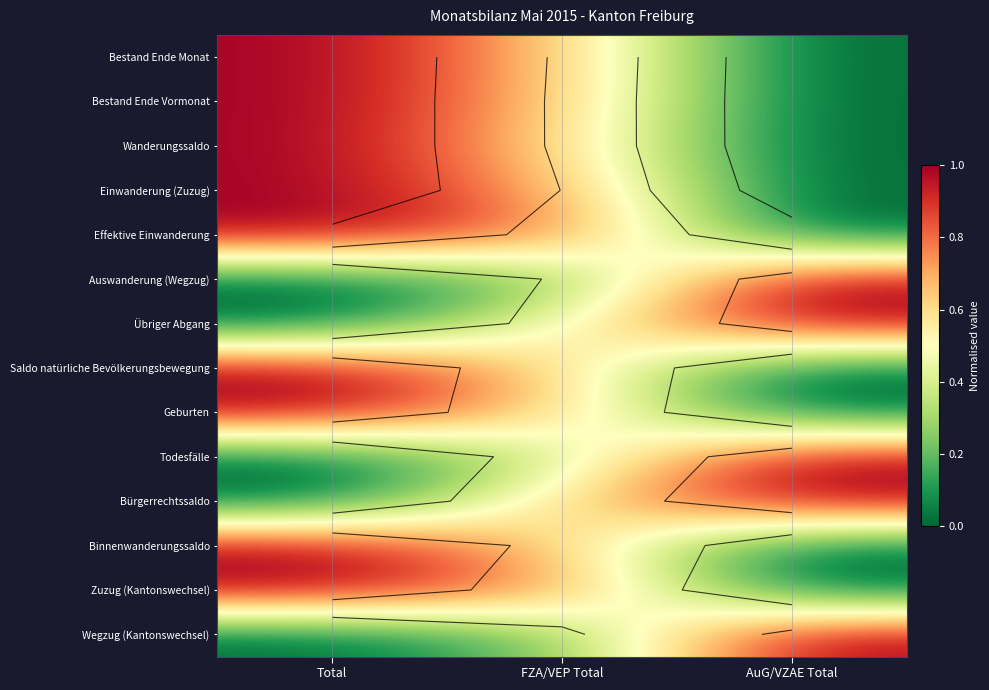

How many distinct data groups are displayed?

14